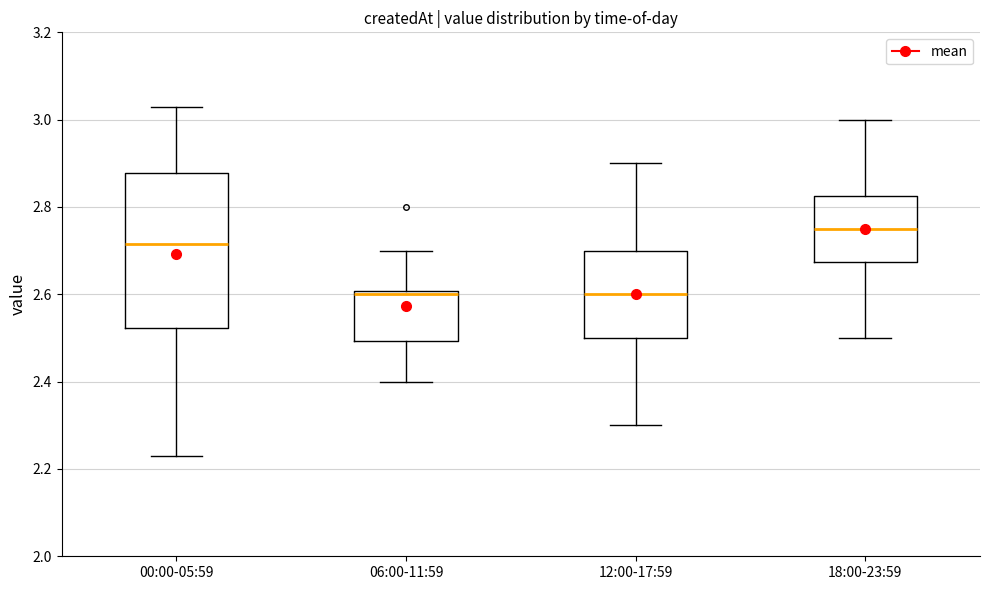

Which box is the tallest, from its lower edge to its upper edge?

00:00-05:59